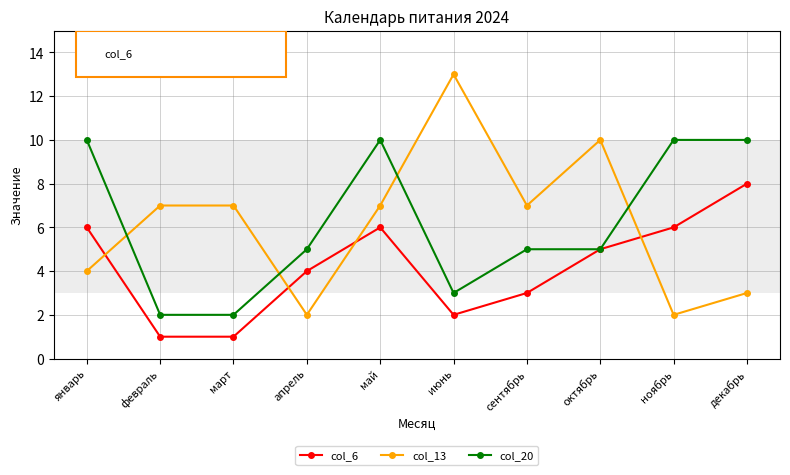

List the series in order of their peak value, lowest first.

col_6, col_20, col_13